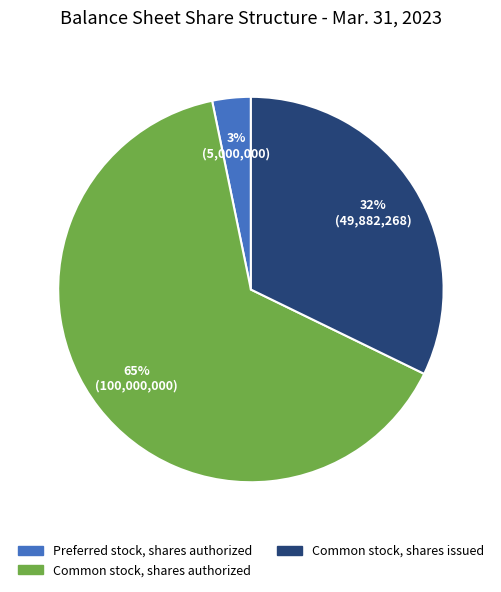

True or false: Common stock, shares authorized accounts for 52% of the total.

False